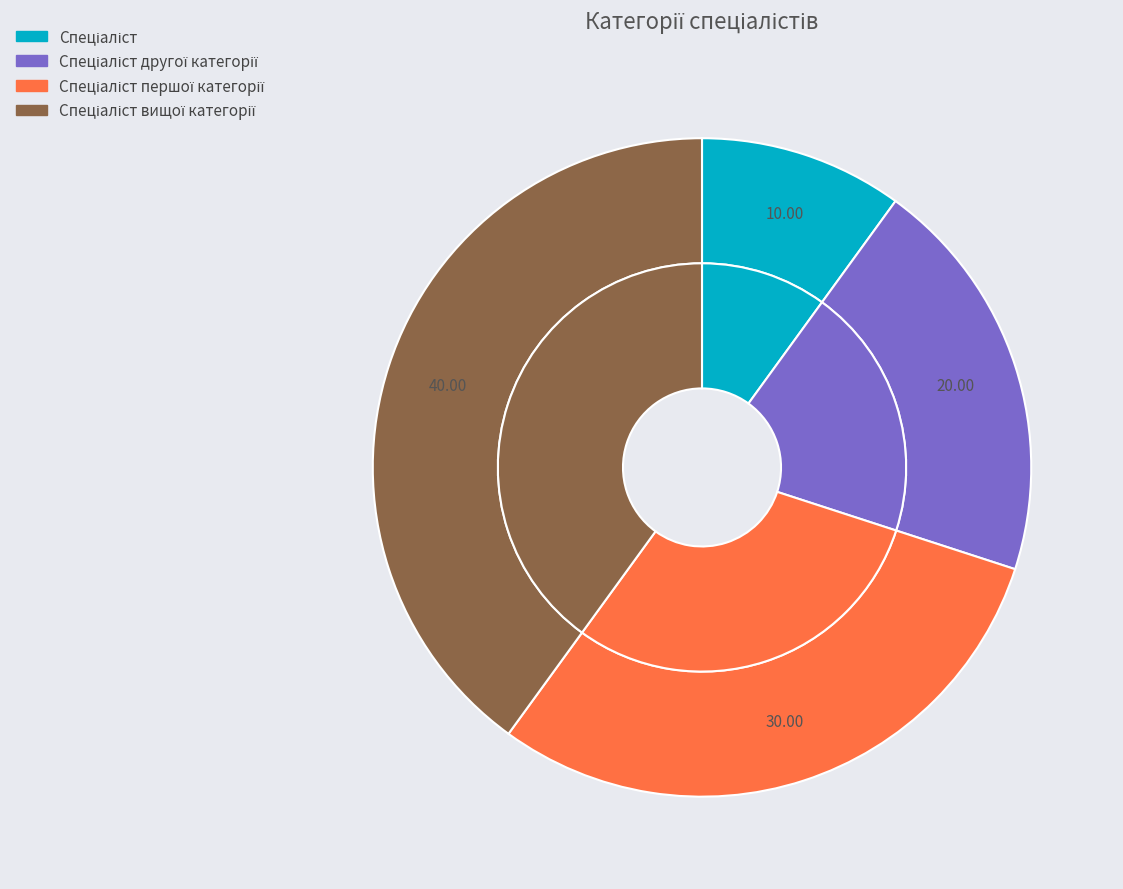

The Спеціаліст вищої категорії slice represents 49% of the pie. True or false?

False